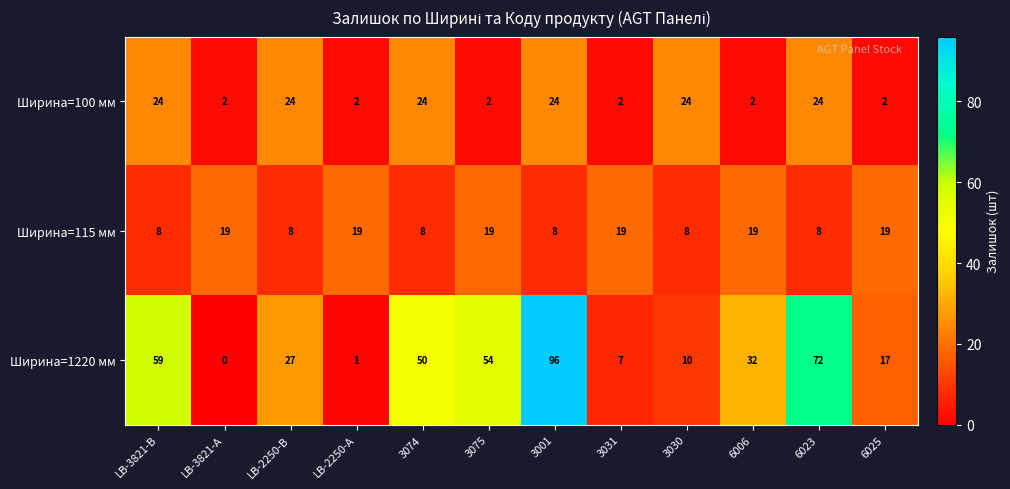

Which series has the largest total across all categories?

Ширина=1220 мм